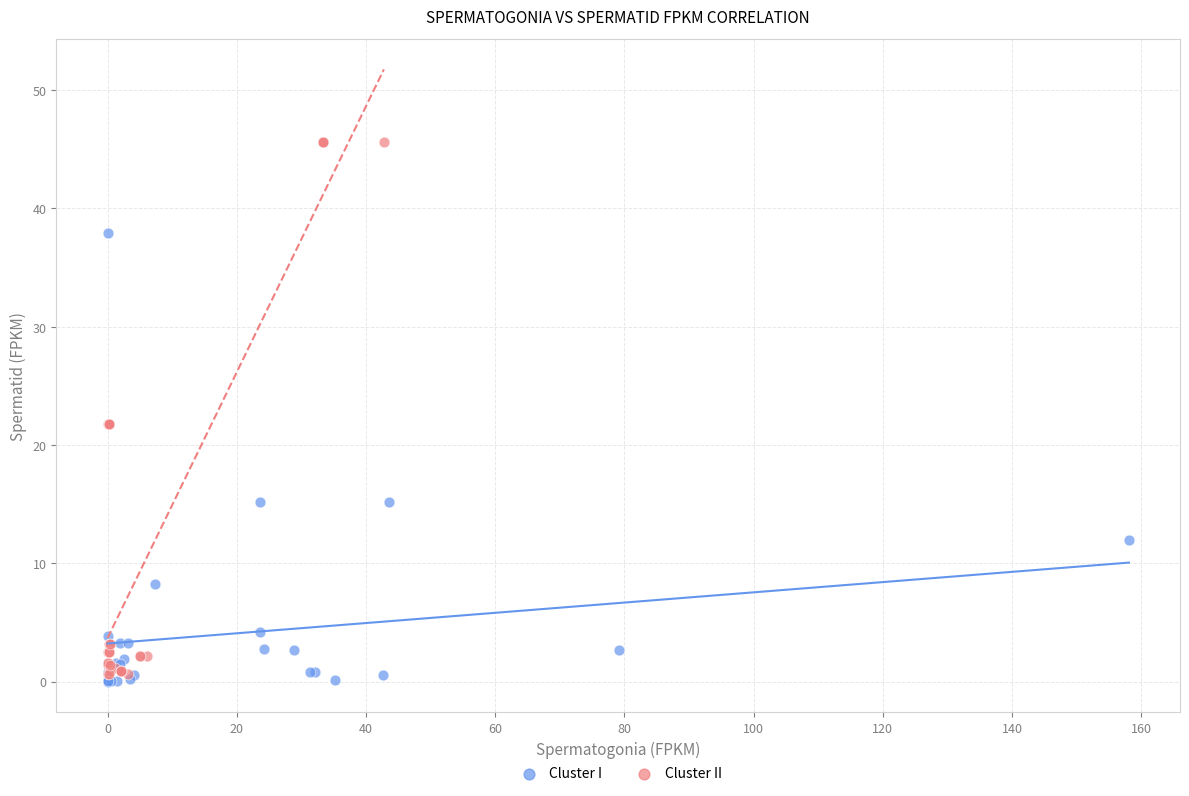

Which series has the widest spread of Y values?

Cluster II